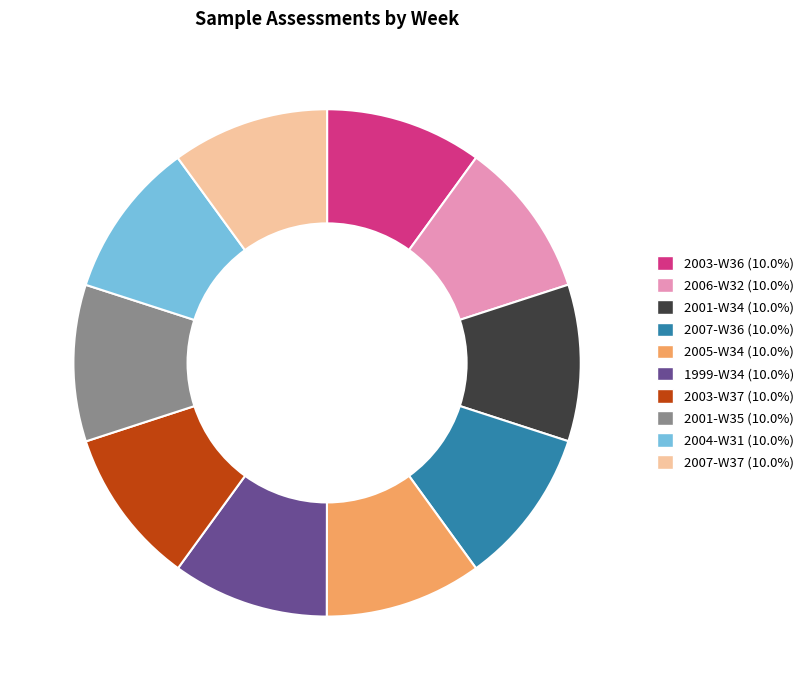

Approximately how many times larger is the value at 2001-W35 compared to 2007-W37?

1.0